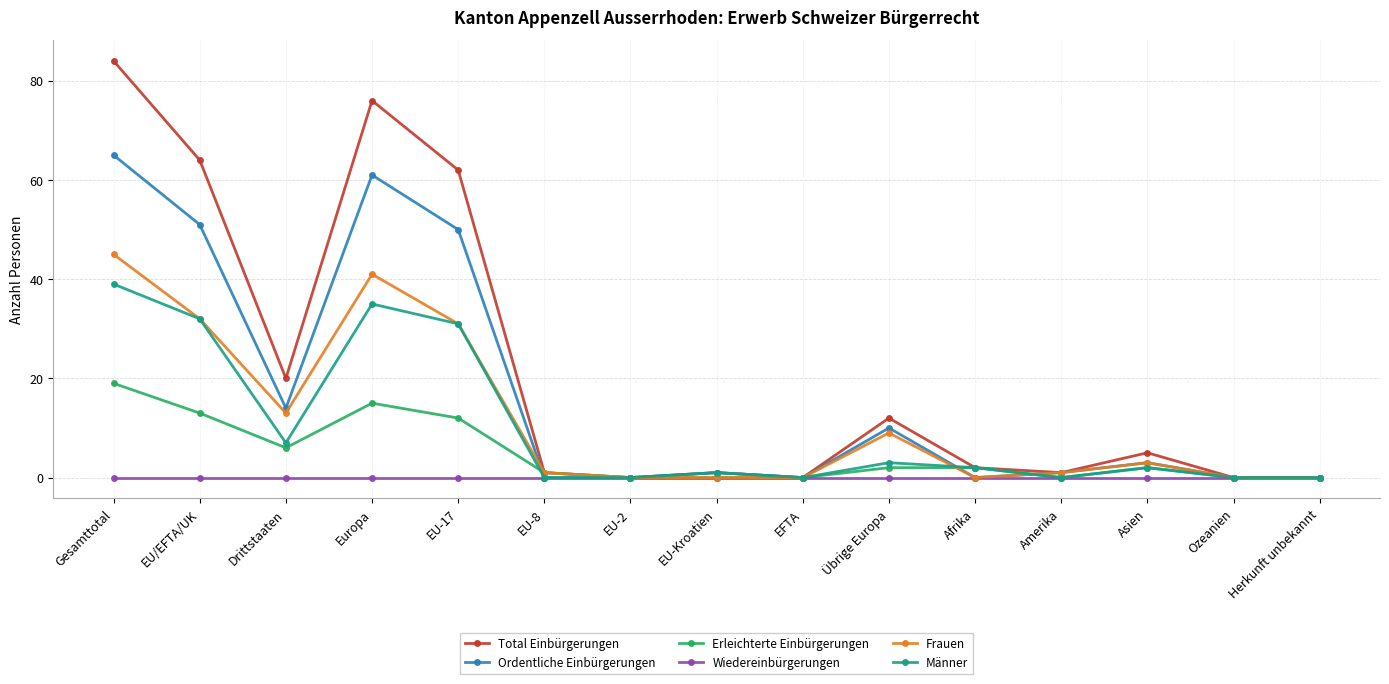

Where is the first local maximum for Frauen?

Europa